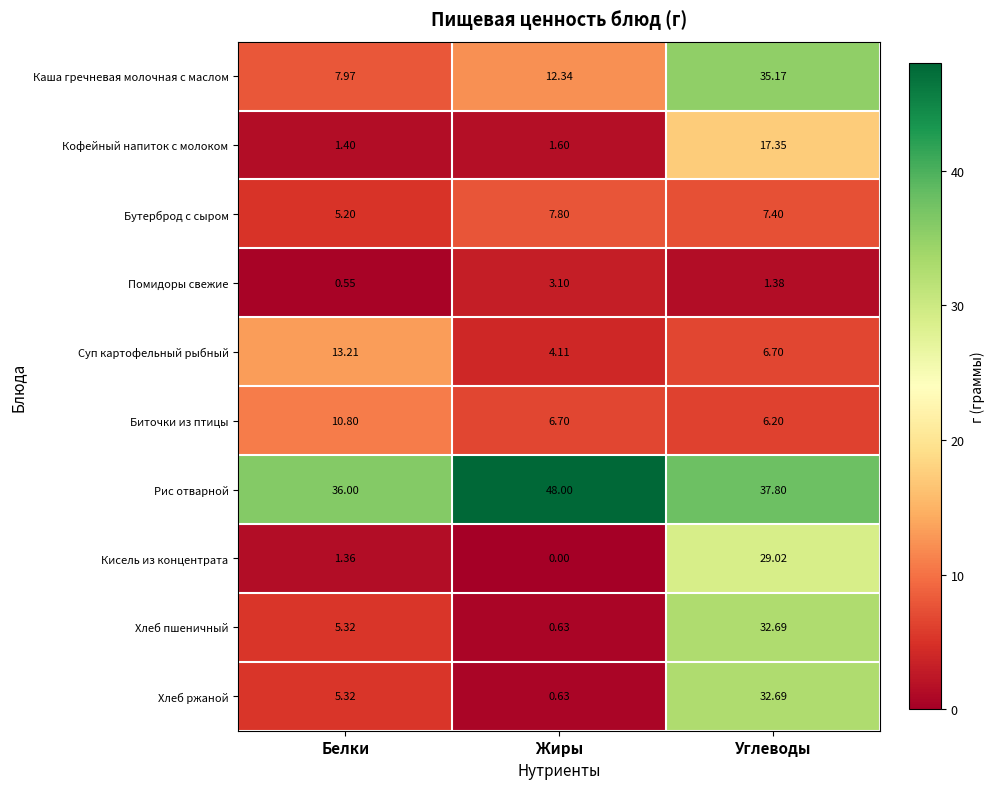

At which label is Суп картофельный рыбный closest to 8?

Углеводы